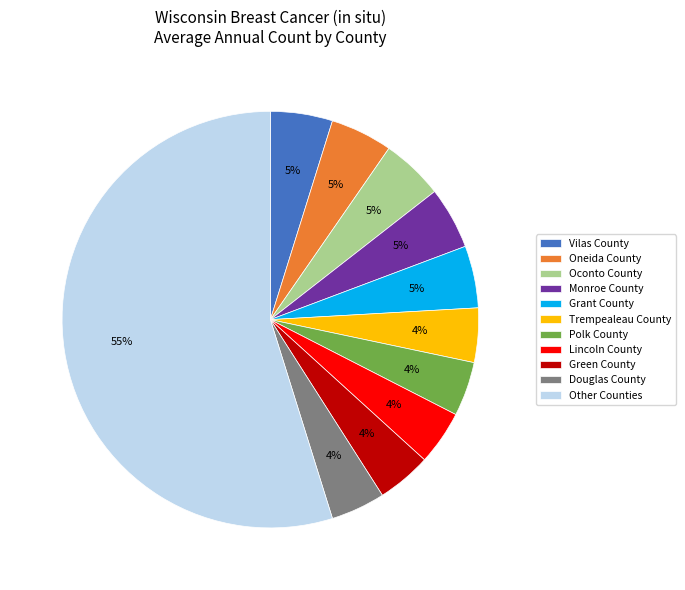

Does any single category account for the majority?

Yes